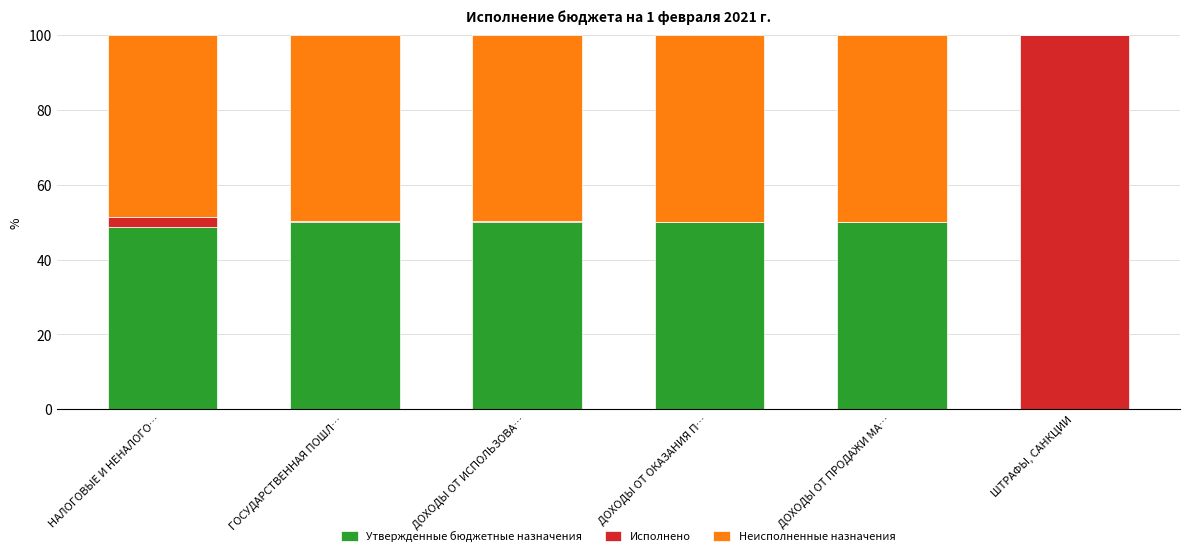

Reading left to right, list the values for the Утвержденные бюджетные назначения series.

НАЛОГОВЫЕ И НЕНАЛОГО…=48.7	ГОСУДАРСТВЕННАЯ ПОШЛ…=50.0	ДОХОДЫ ОТ ИСПОЛЬЗОВА…=50.0	ДОХОДЫ ОТ ОКАЗАНИЯ П…=50.0	ДОХОДЫ ОТ ПРОДАЖИ МА…=50.0	ШТРАФЫ, САНКЦИИ=0.0